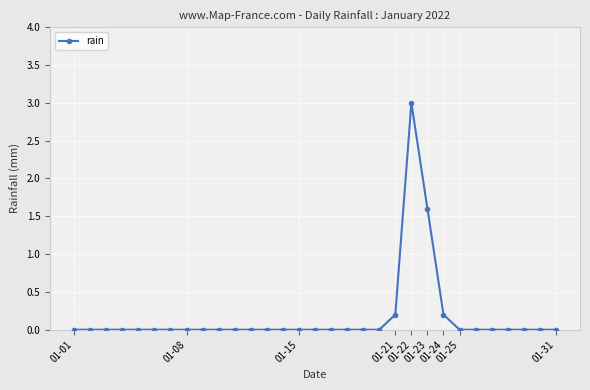

Reading right to left, transcribe all the data shown in this chart.

0.0	0.0	0.0	0.0	0.0	0.0	0.0	0.2	1.6	3.0	0.2	0.0	0.0	0.0	0.0	0.0	0.0	0.0	0.0	0.0	0.0	0.0	0.0	0.0	0.0	0.0	0.0	0.0	0.0	0.0	0.0